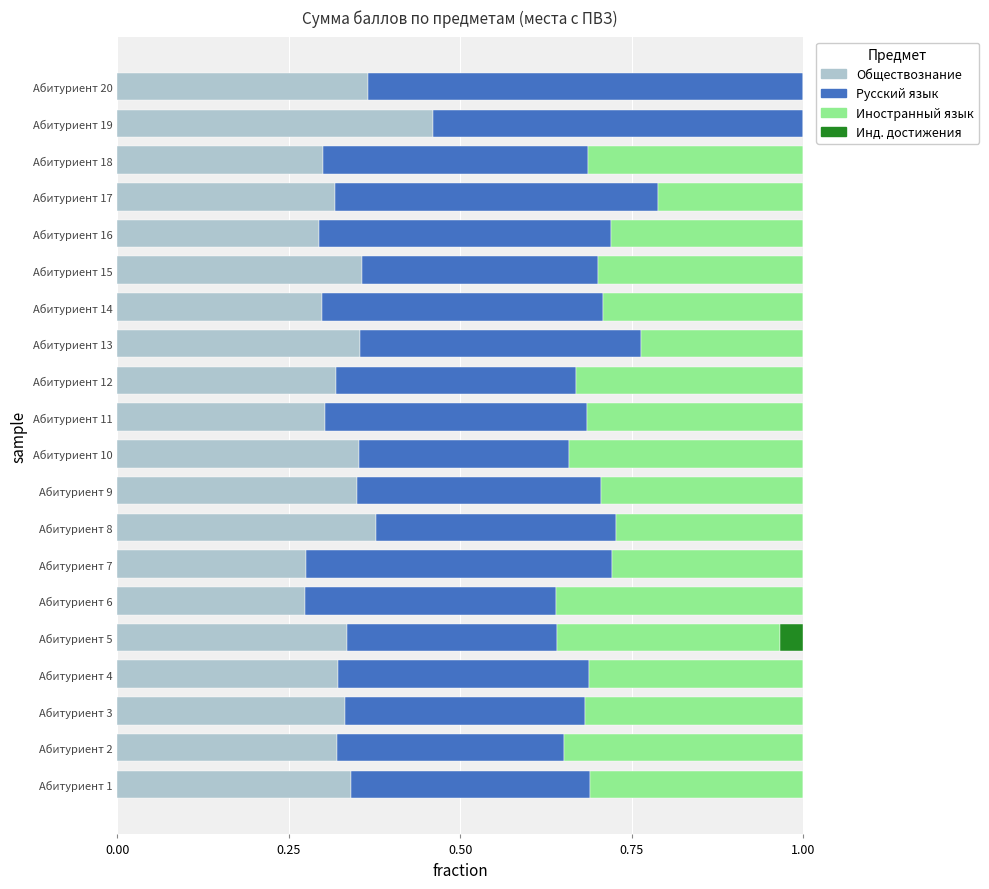

True or false: Обществознание has a value of 0.3 at Абитуриент 17.

True